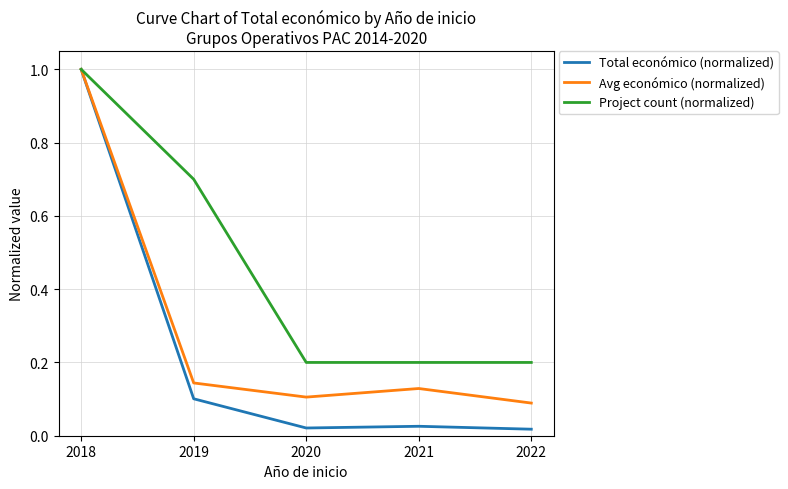

What is the sum of the Total económico (normalized) values at 2018 and 2022?

1.0